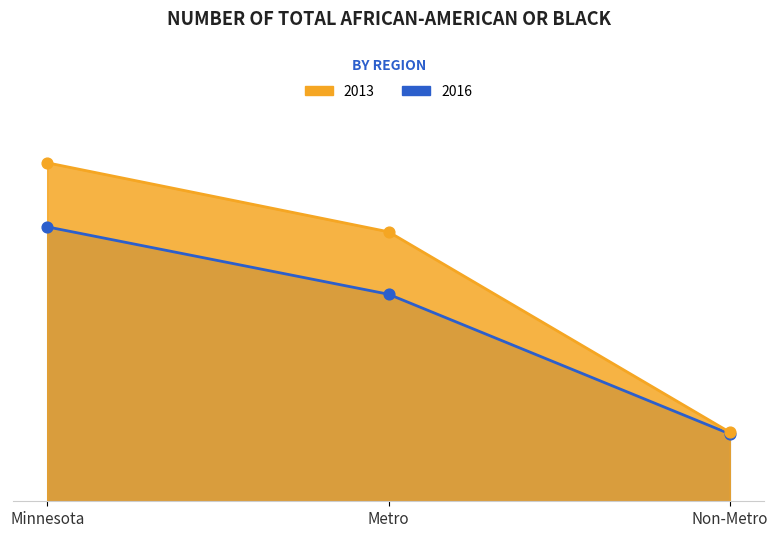

Which series has the widest spread of Y values?

2013